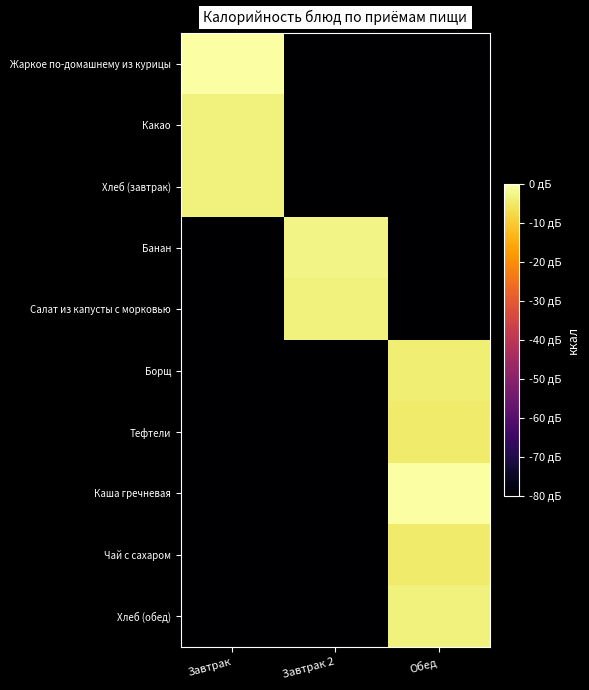

Which series has the largest range (max minus min)?

Каша гречневая